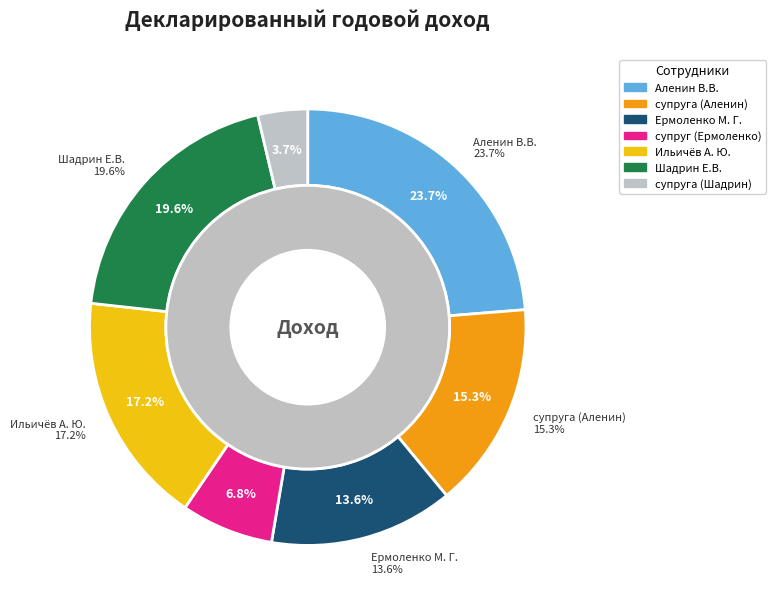

To the nearest percent, what is the difference between the largest and smallest slice percentages?

20%